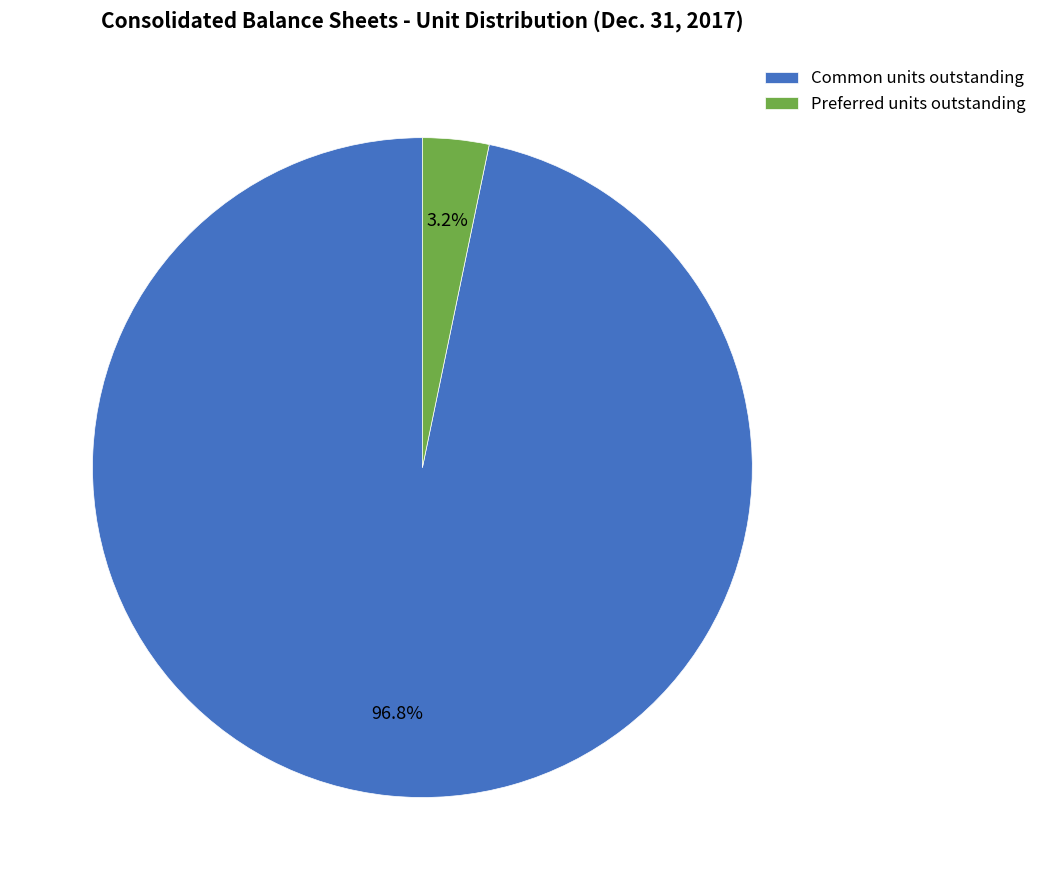

Which category has the biggest portion of the pie?

Common units outstanding